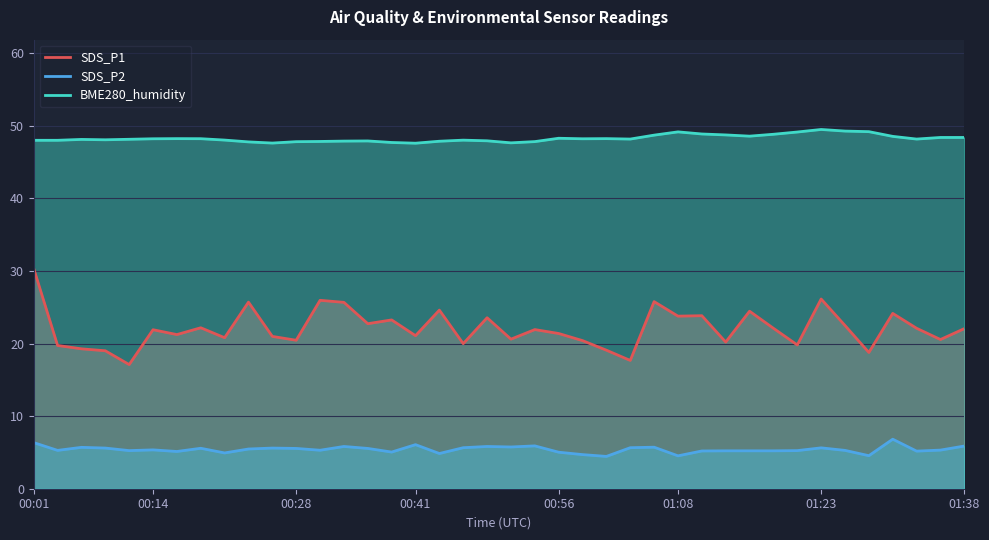

Which series has the largest total across all categories?

BME280_humidity